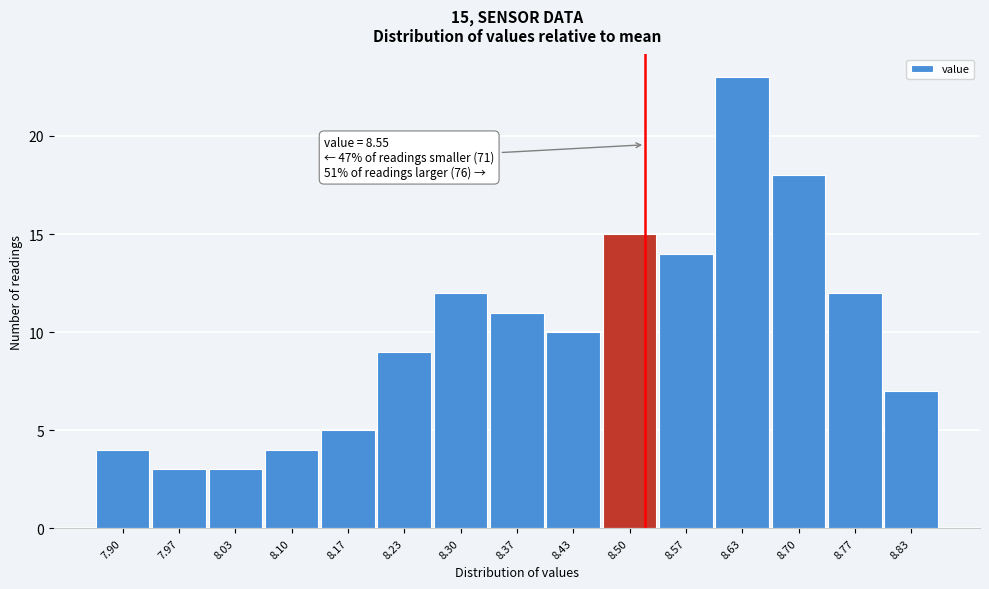

Reading left to right, transcribe all the data shown in this chart.

4	3	3	4	5	9	12	11	10	15	14	23	18	12	7